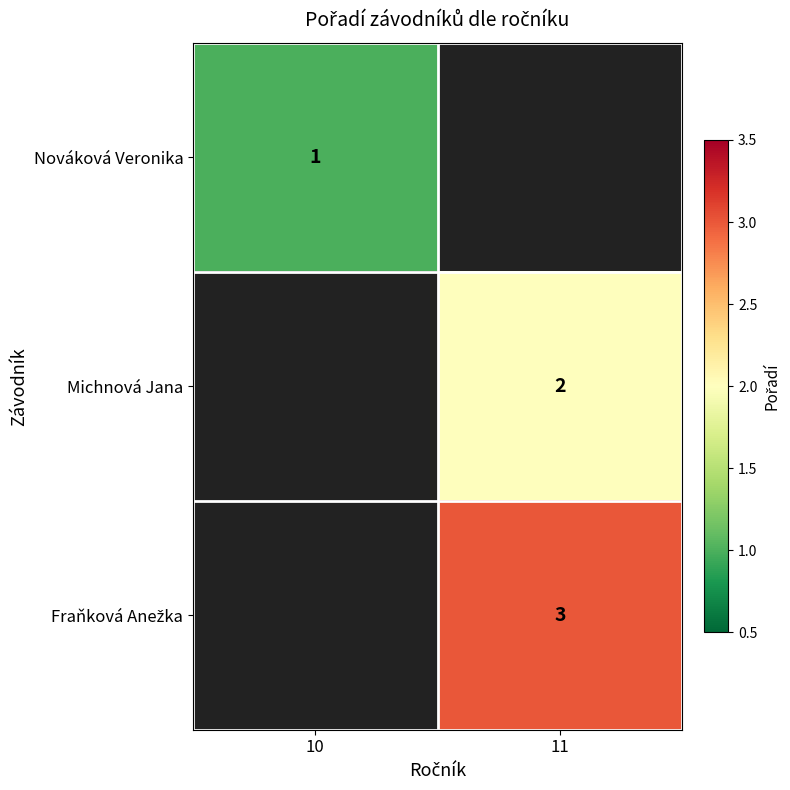

Is the value of Fraňková Anežka at 11 greater than the value of Nováková Veronika at 10?

Yes